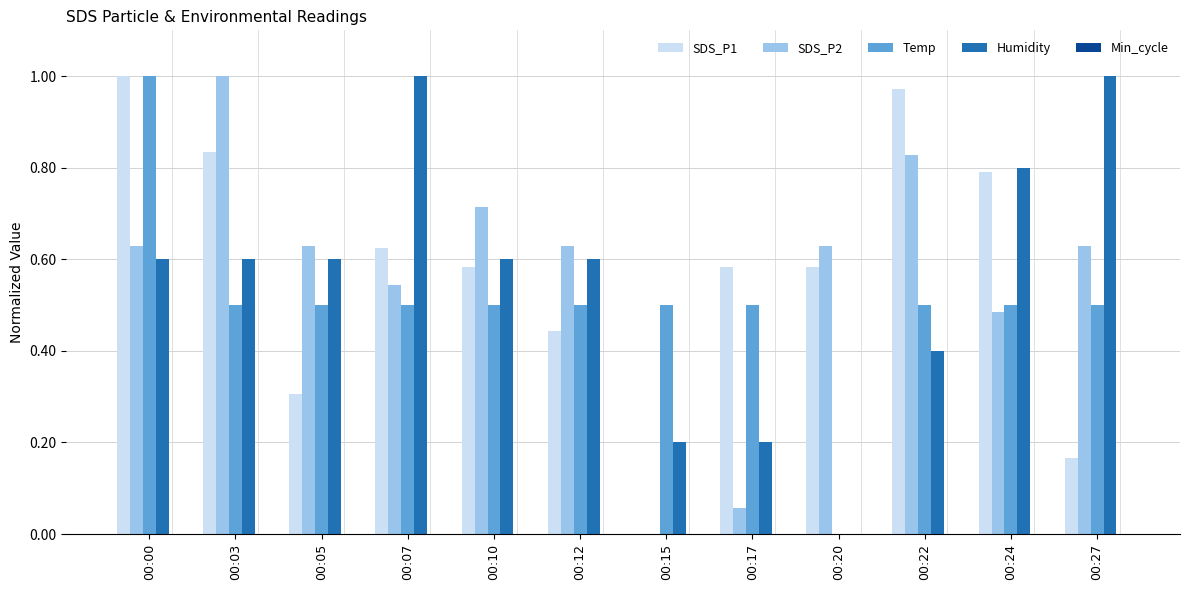

Is the value of SDS_P1 at 00:24 greater than the value of SDS_P2 at 00:03?

No